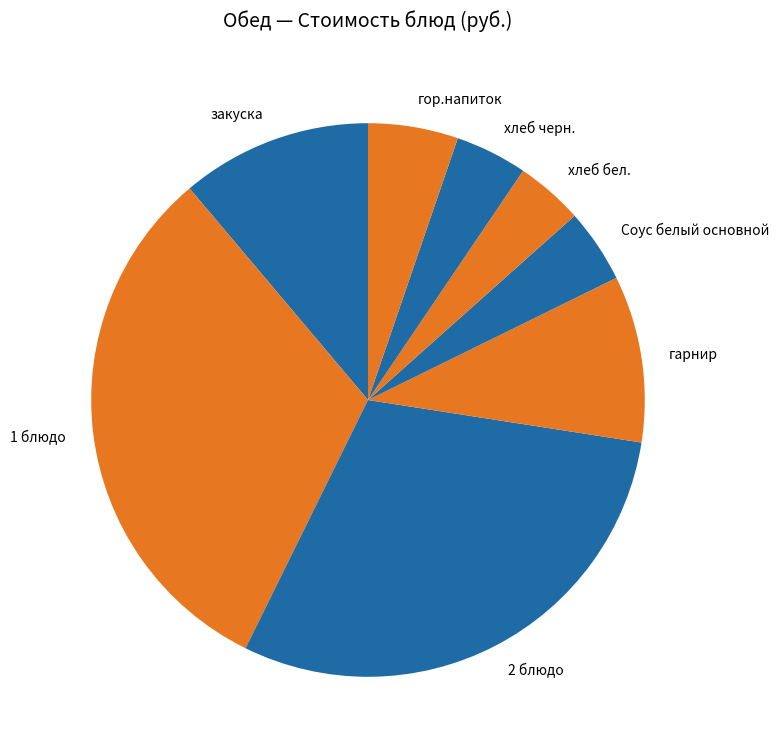

What percentage is the гор.напиток slice, to the nearest percent?

5%